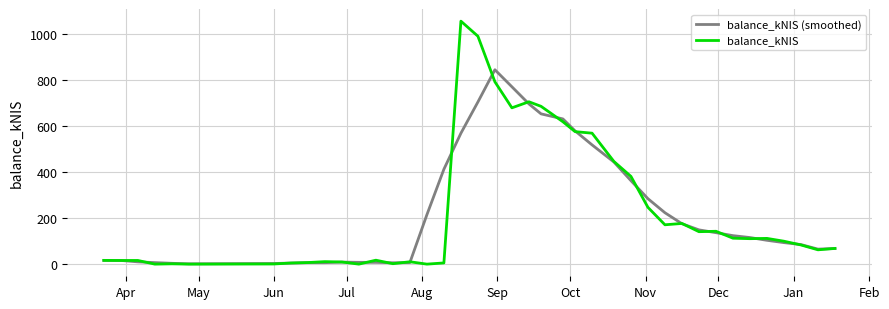

What are all the series names shown in the legend?

balance_kNIS (smoothed), balance_kNIS